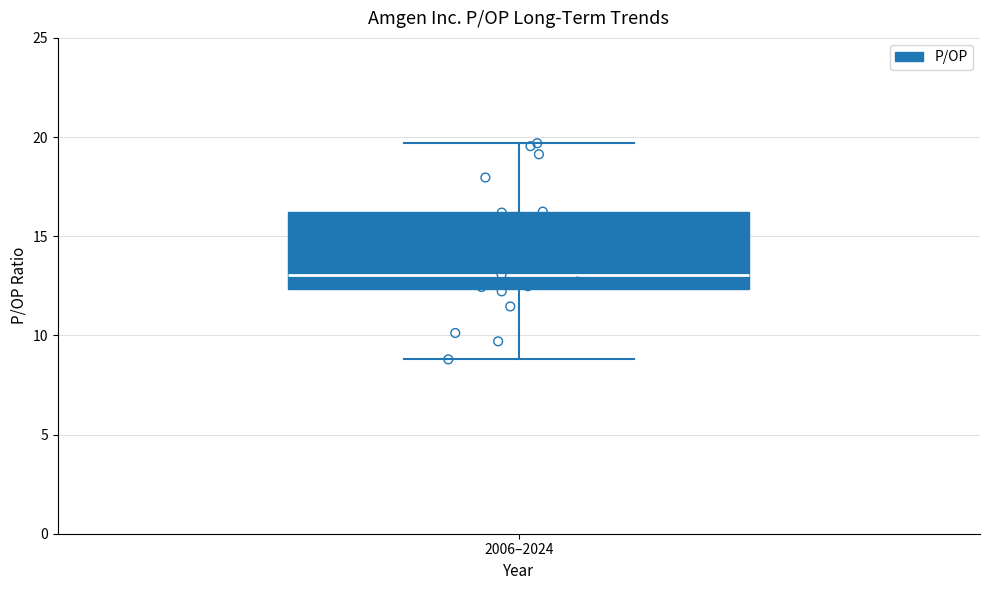

Read this box plot against the y-axis: the position of the median line, the range covered by the box, and the ends of both whiskers. The values are not printed on the chart, so give them approximately, as read against the axis.

median 13.0, box 12.5 to 16.0, whiskers 9.0 to 19.5